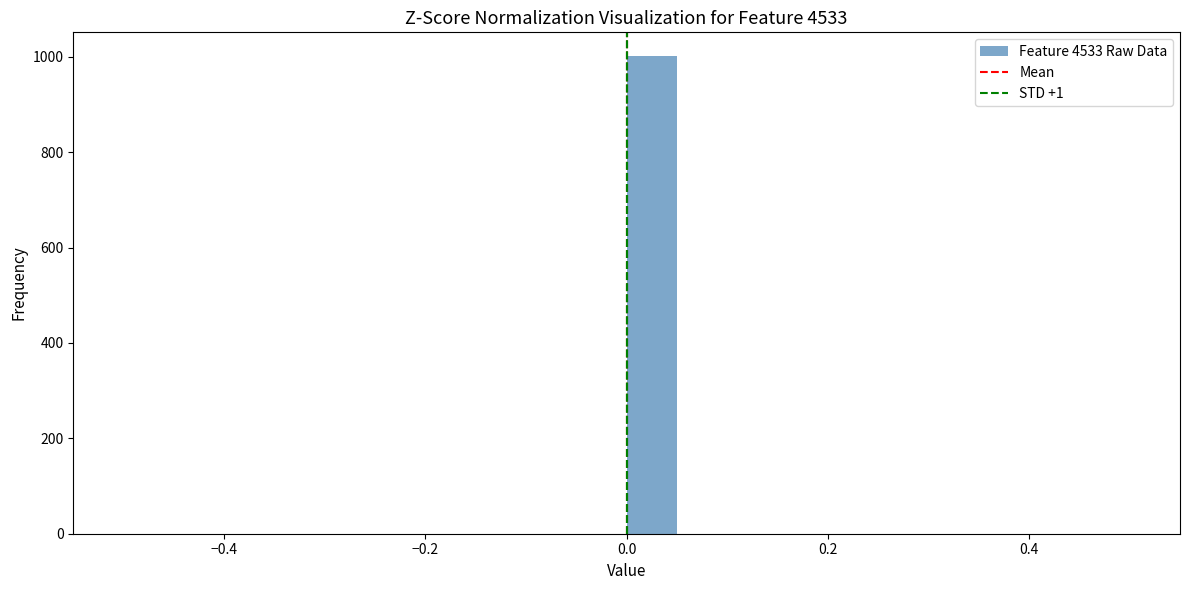

Read against the x-axis, roughly where is the centre of the tallest bar?

0.02